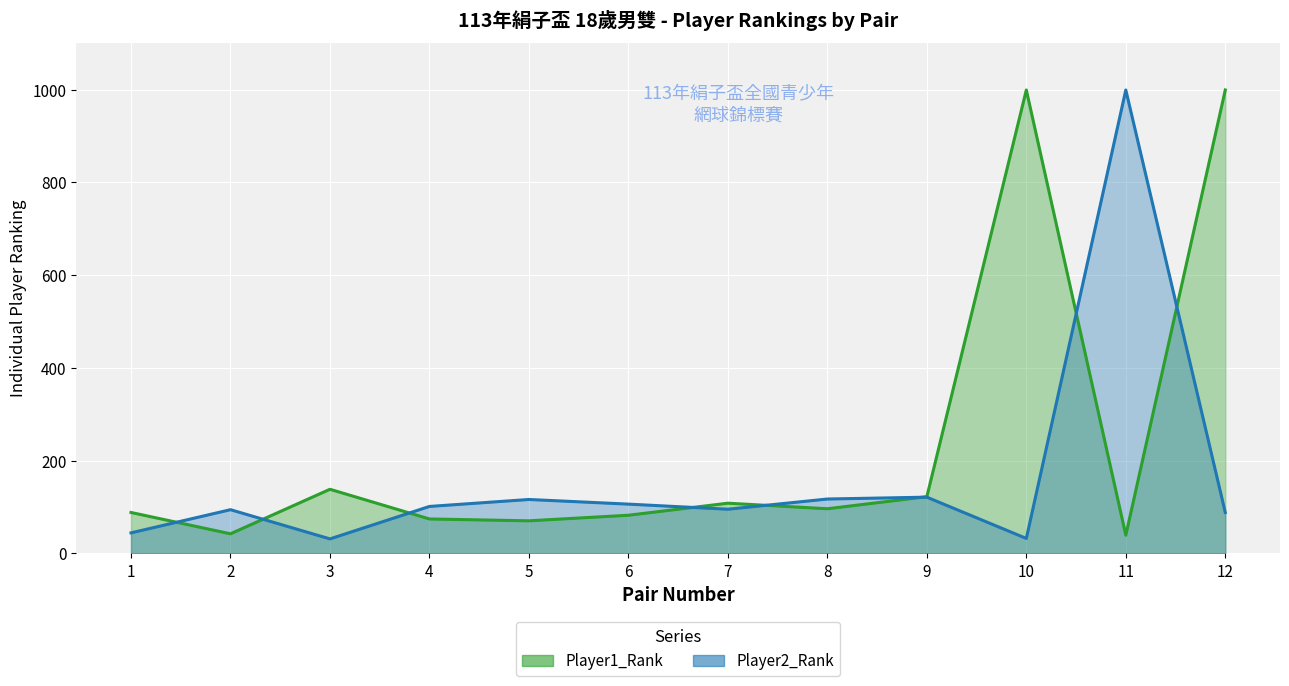

Reading right to left, what are all the values shown in this chart?

Player1_Rank: 12=999	11=39	10=999	9=122	8=96	7=108	6=82	5=70	4=74	3=138	2=42	1=88
Player2_Rank: 12=88	11=999	10=32	9=121	8=117	7=95	6=106	5=116	4=101	3=31	2=94	1=44